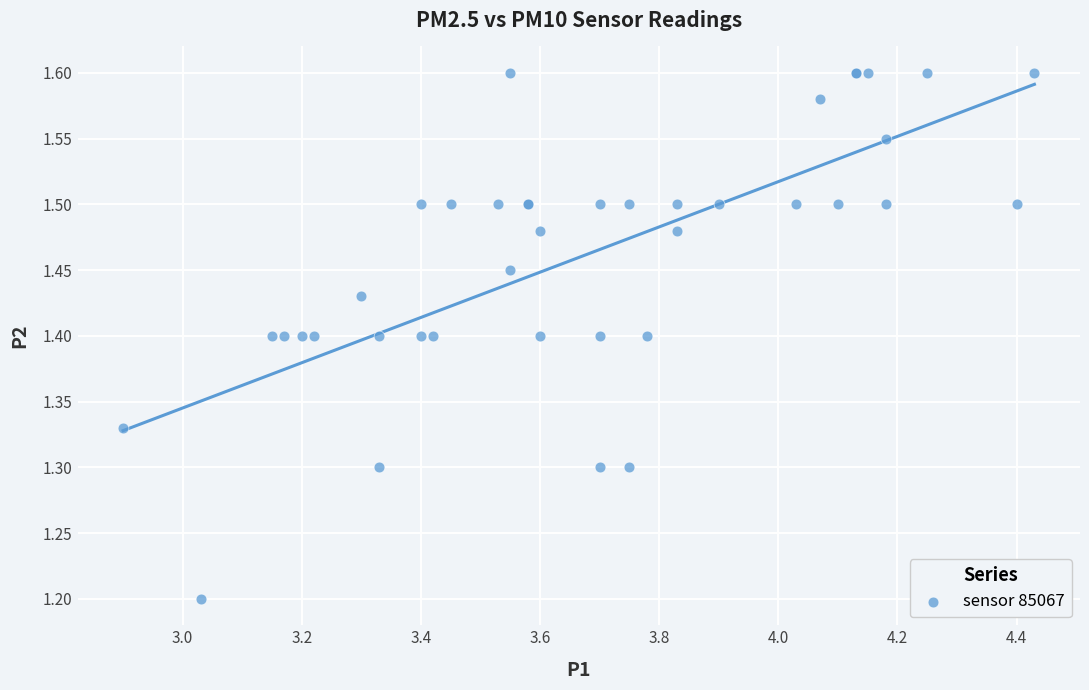

What Y value in the scatter plot is closest to 1?

1.2